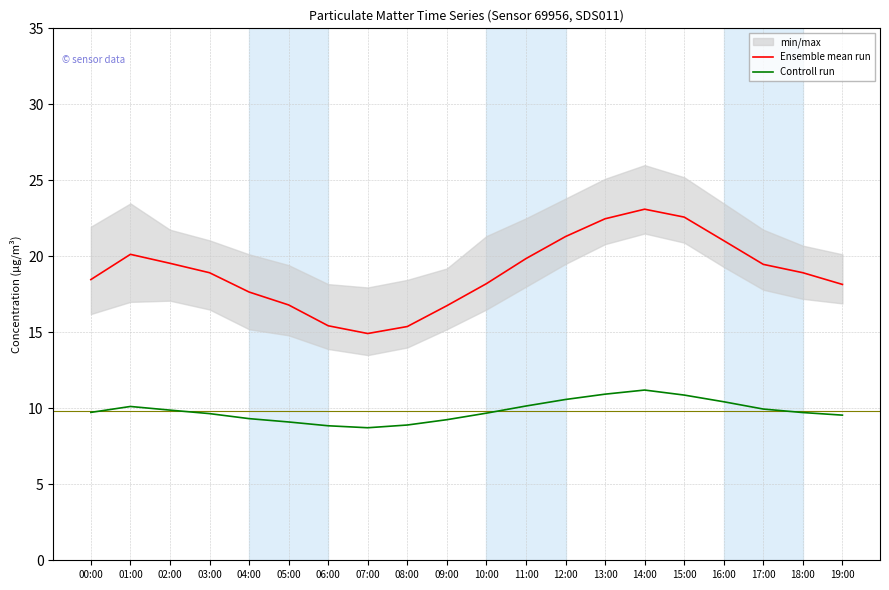

How many interior local valleys does the Ensemble mean run series have?

1